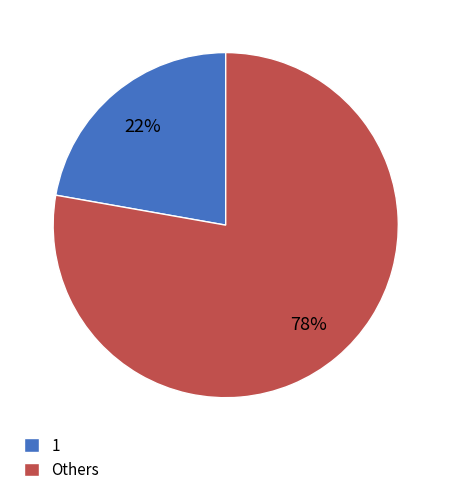

Does any single category account for the majority?

Yes